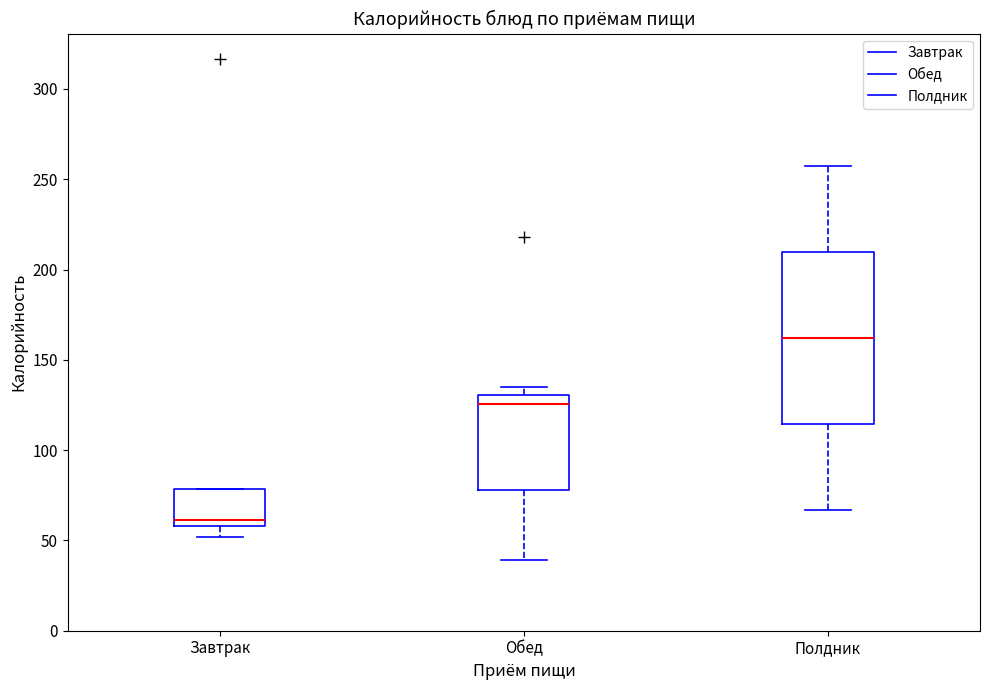

Reading left to right, read every box against the y-axis: the position of its median line, the range the box covers, and the ends of its whiskers. The values are not printed on the chart, so give them approximately, as read against the axis.

Завтрак: median 60 (just above the box's lower edge), box 60 to 80, whiskers 50 to 80
Обед: median 125, box 80 to 130, whiskers 40 to 135
Полдник: median 160, box 115 to 210, whiskers 65 to 260